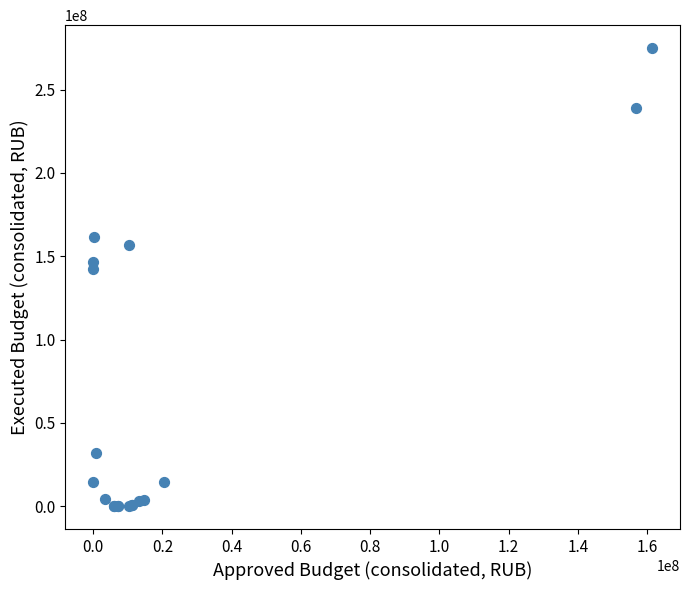

What Y value in the scatter plot is closest to 137501925?

142351450.7